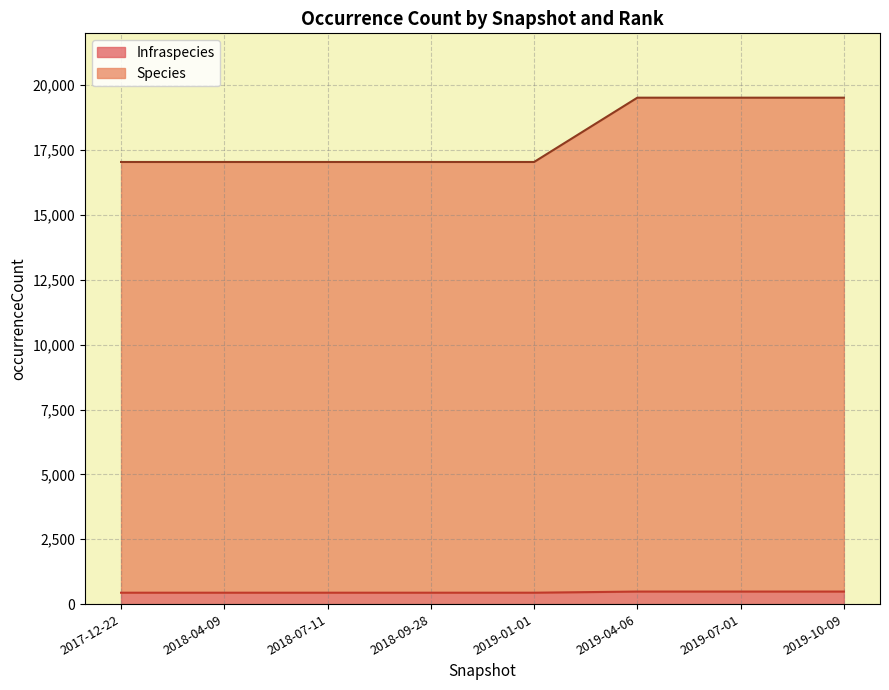

Which series has the largest total across all categories?

Species